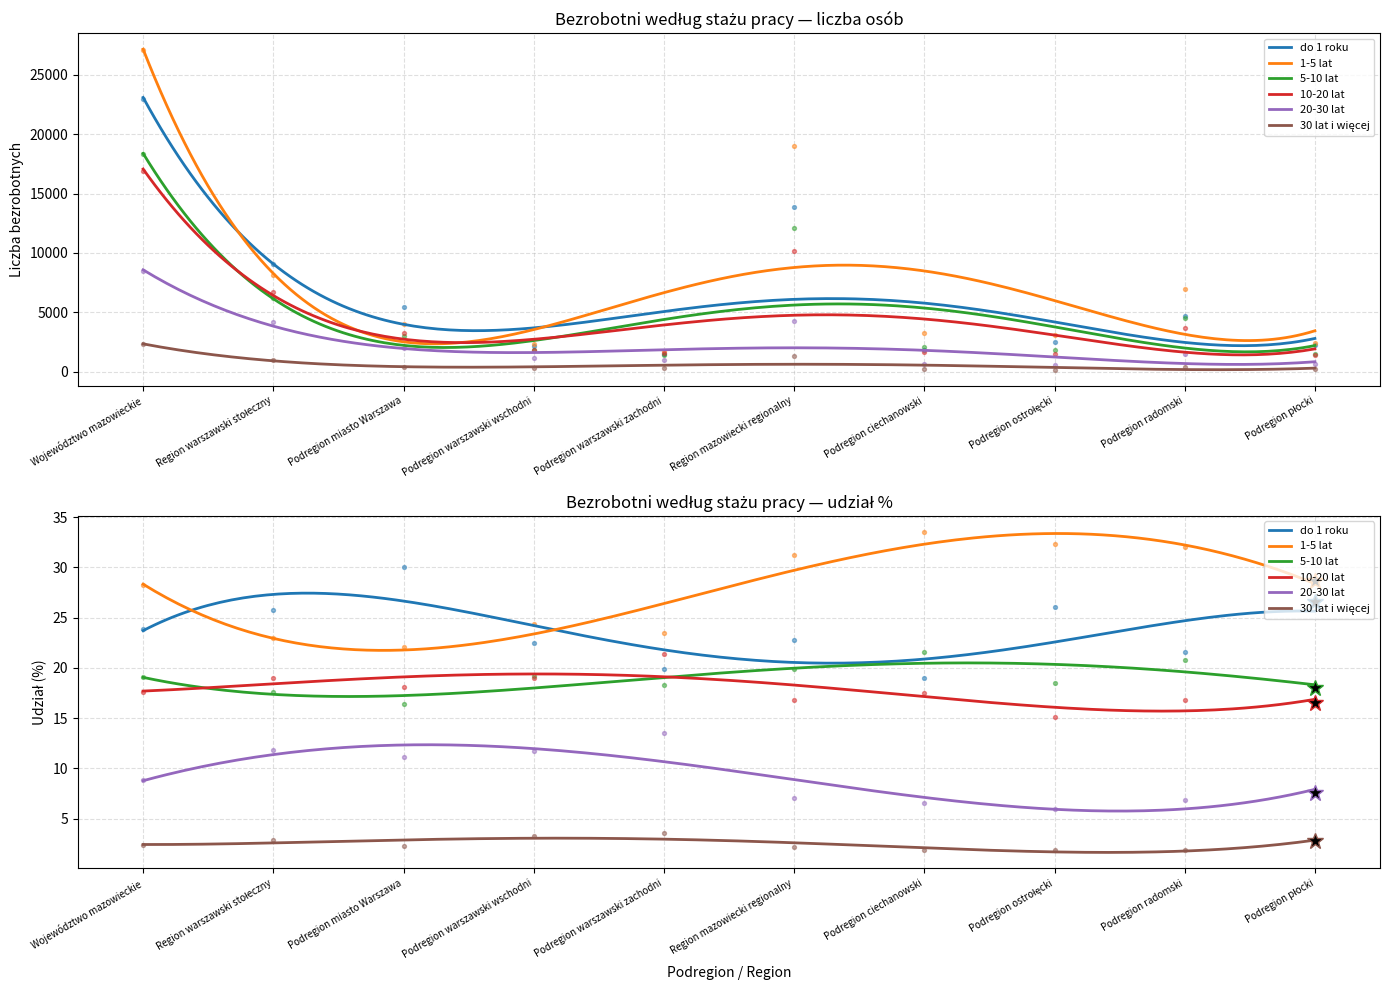

What are all the series names shown in the legend?

do 1 roku, 1-5 lat, 5-10 lat, 10-20 lat, 20-30 lat, 30 lat i więcej